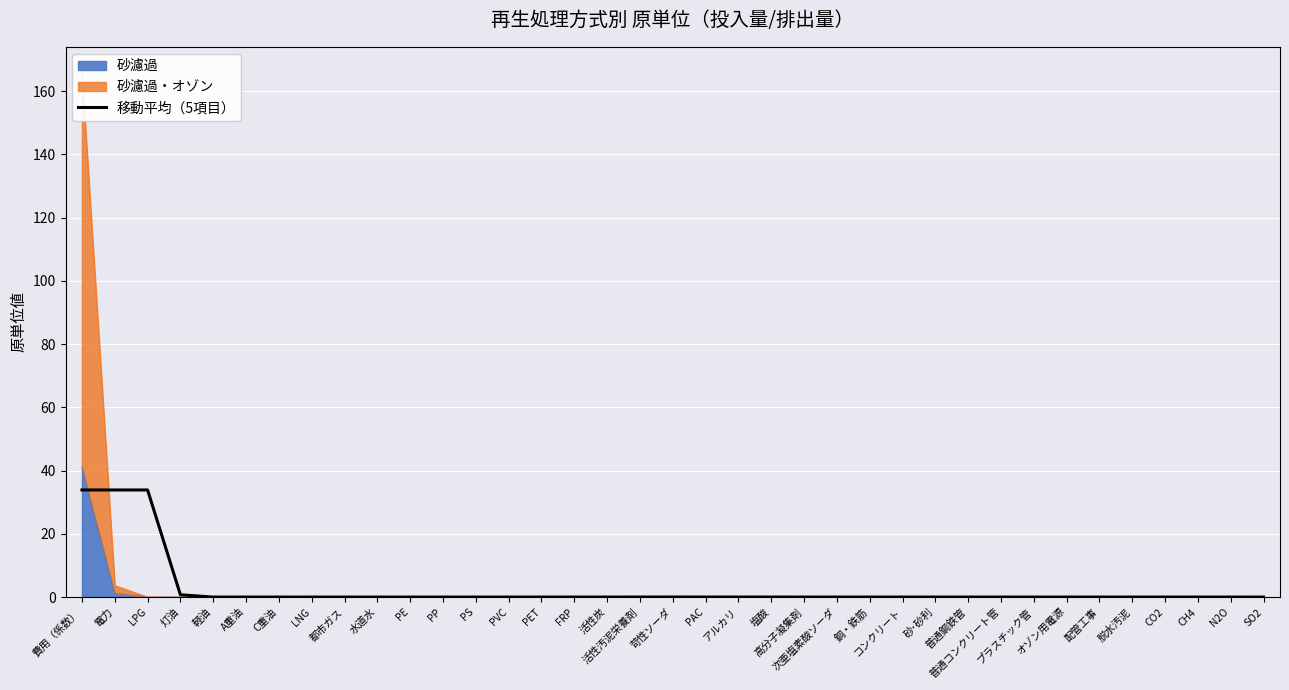

How many points are lower than both their immediate neighbors (excluding endpoints)?

1